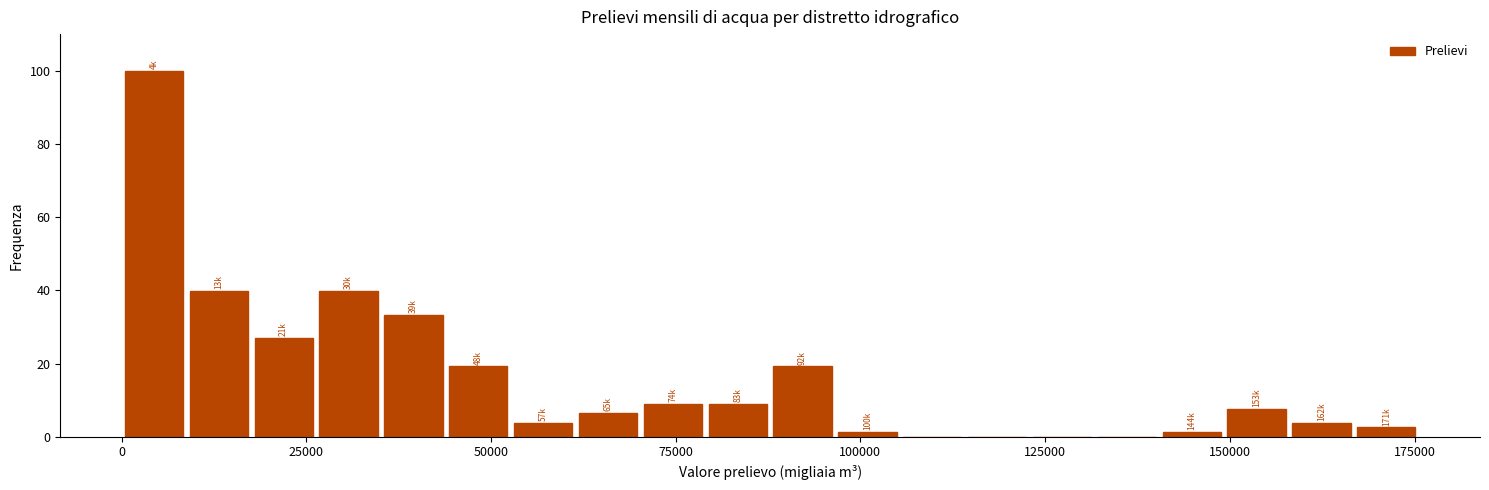

Read against the x-axis, roughly where is the centre of the tallest bar?

5000